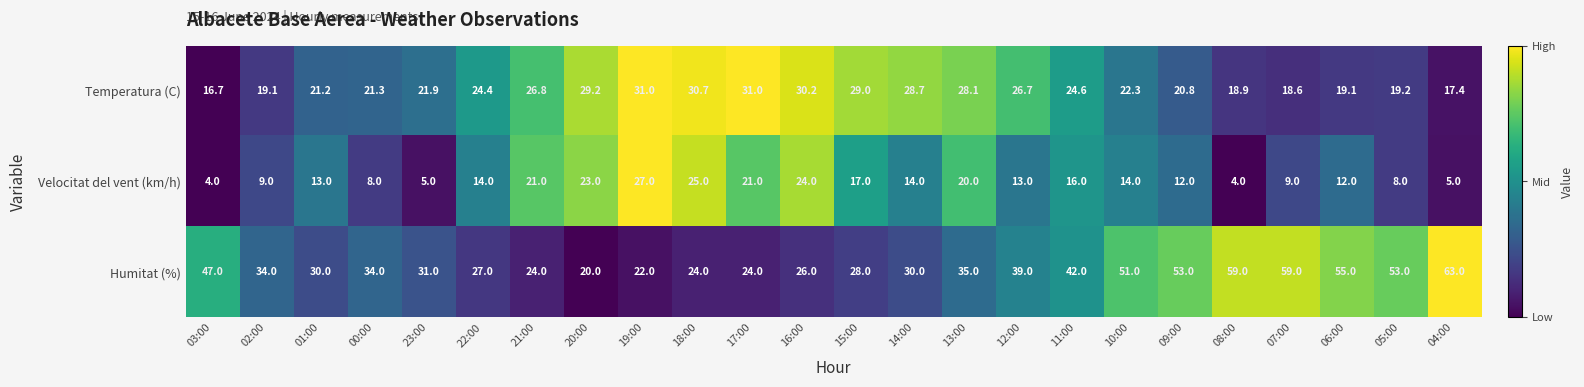

How many values in the Temperatura (C) series exceed 24?

12